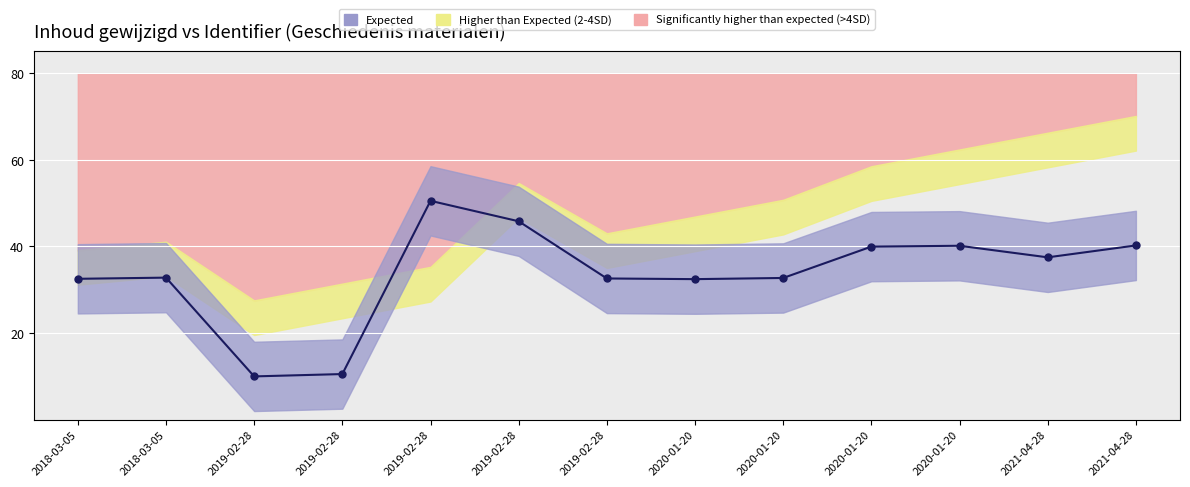

What is the change in value from 2020-01-20 to 2021-04-28?

+5.0